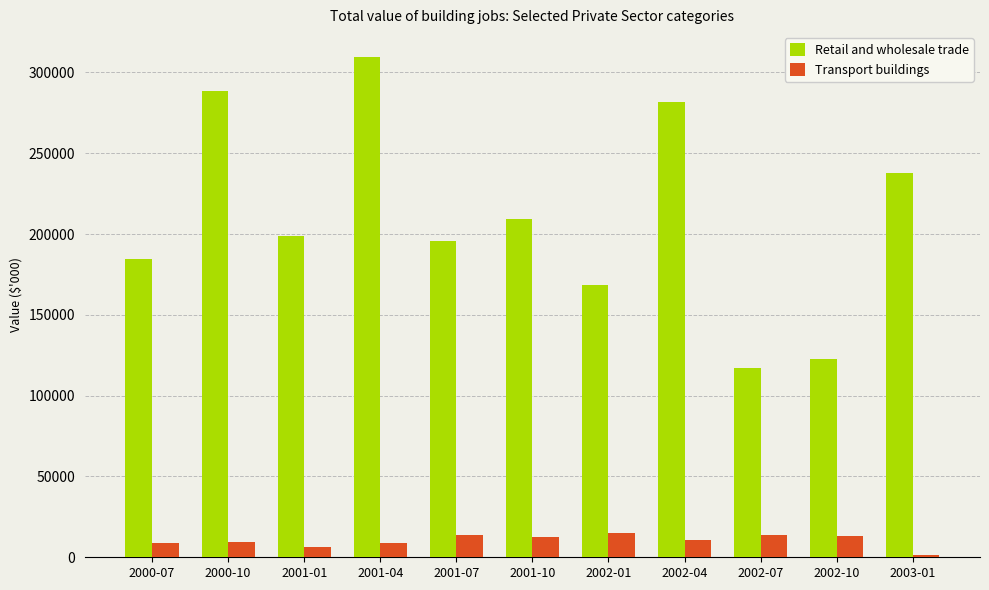

Rank the series by their average value, from highest to lowest.

Retail and wholesale trade, Transport buildings